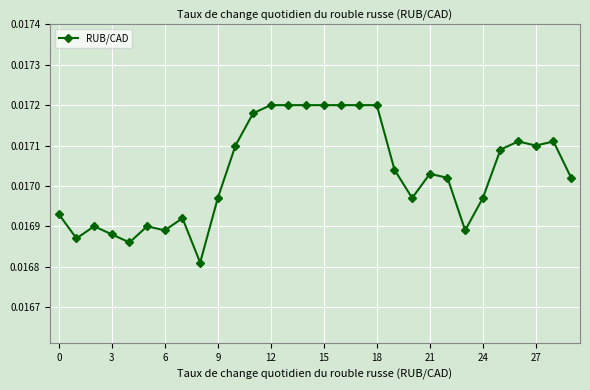

Count the values in the range 0 to 1.

30